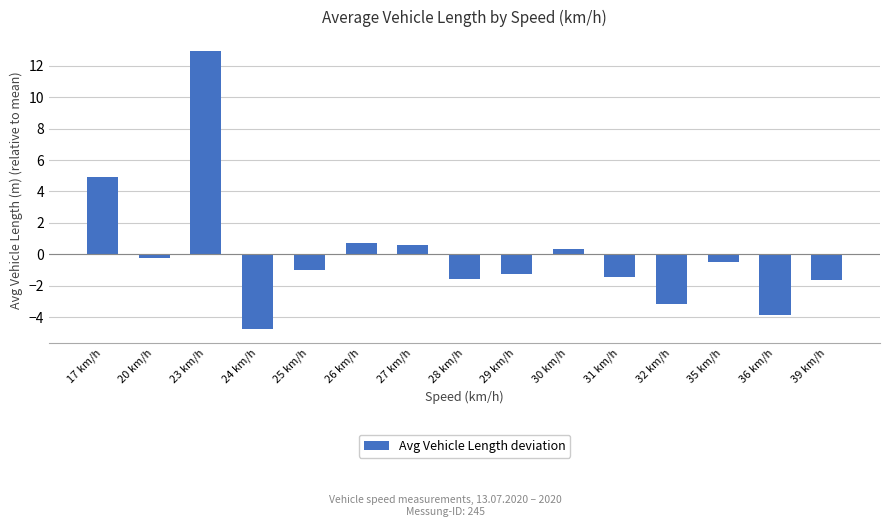

The chart shows a value of -2.2 at 29 km/h. True or false?

False